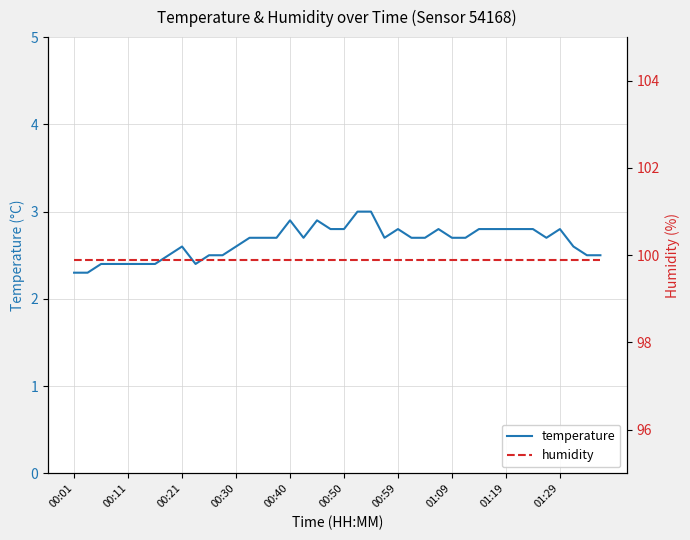

What is the total value across all series at 13?

102.6